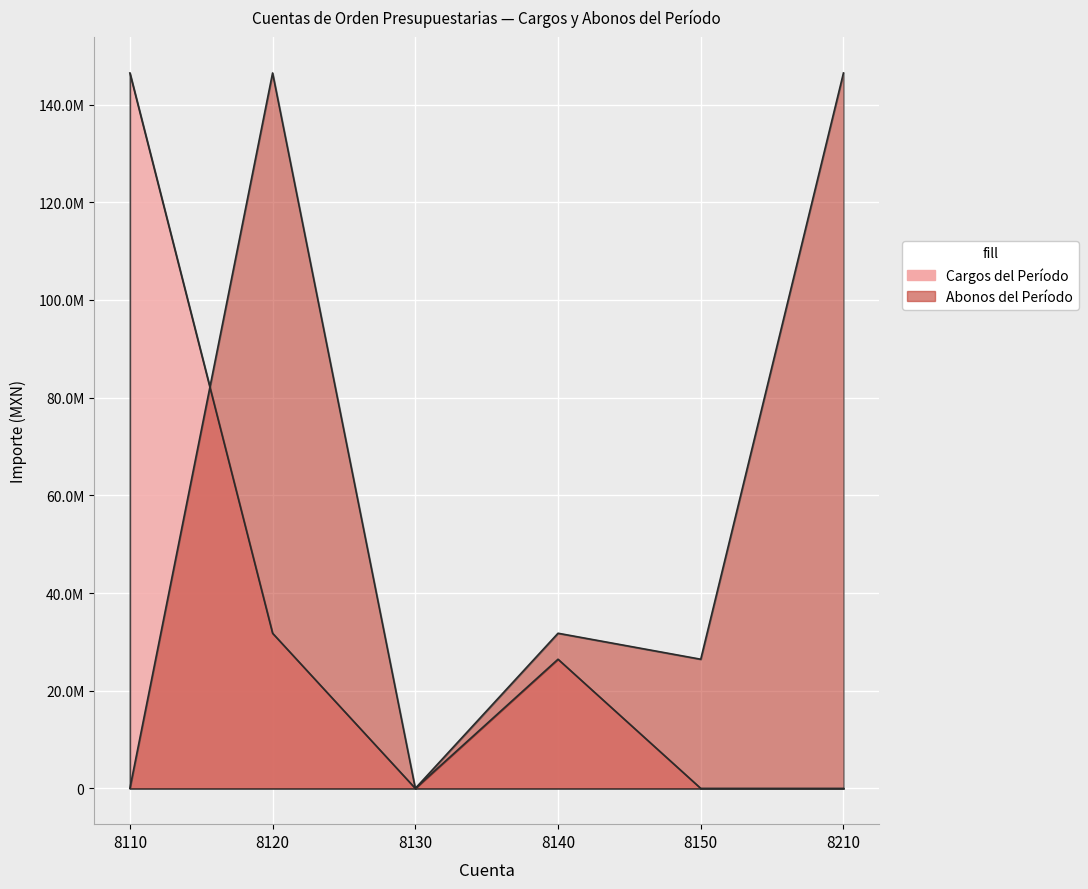

Count the Abonos del Período values in the range 0 to 146471881.

6